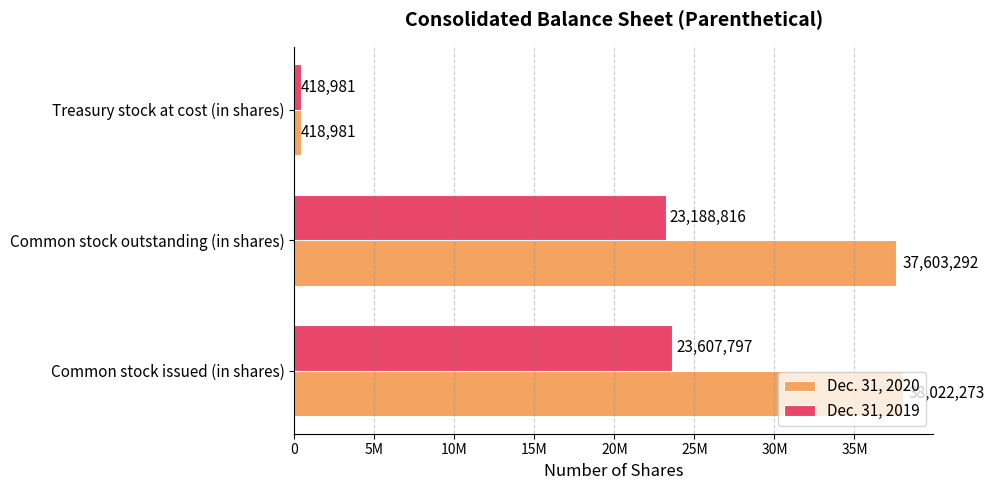

What are all the series names shown in the legend?

Dec. 31, 2020, Dec. 31, 2019